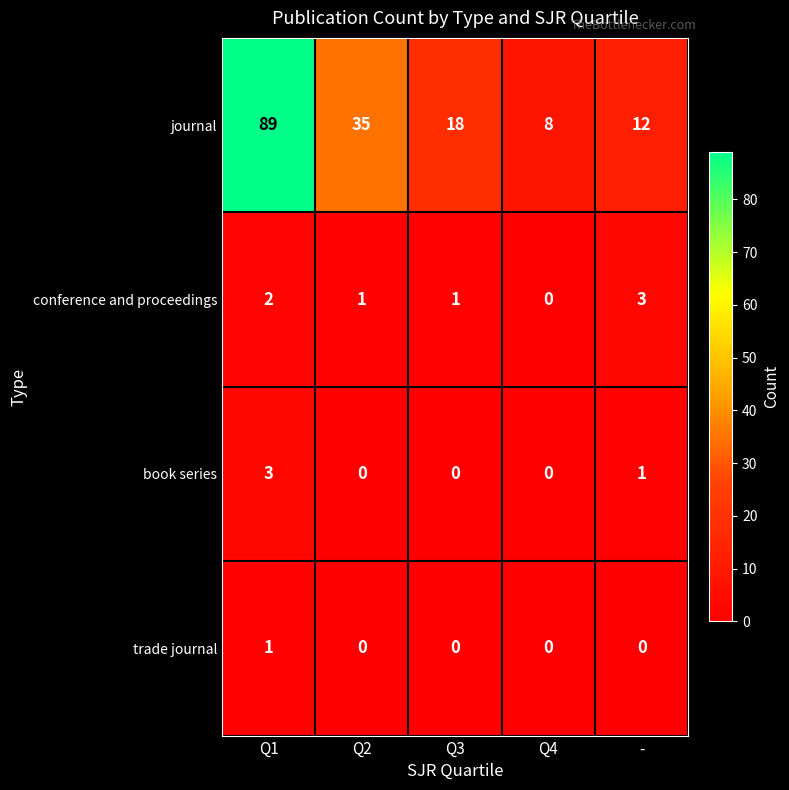

What is the sum of all journal values?

162